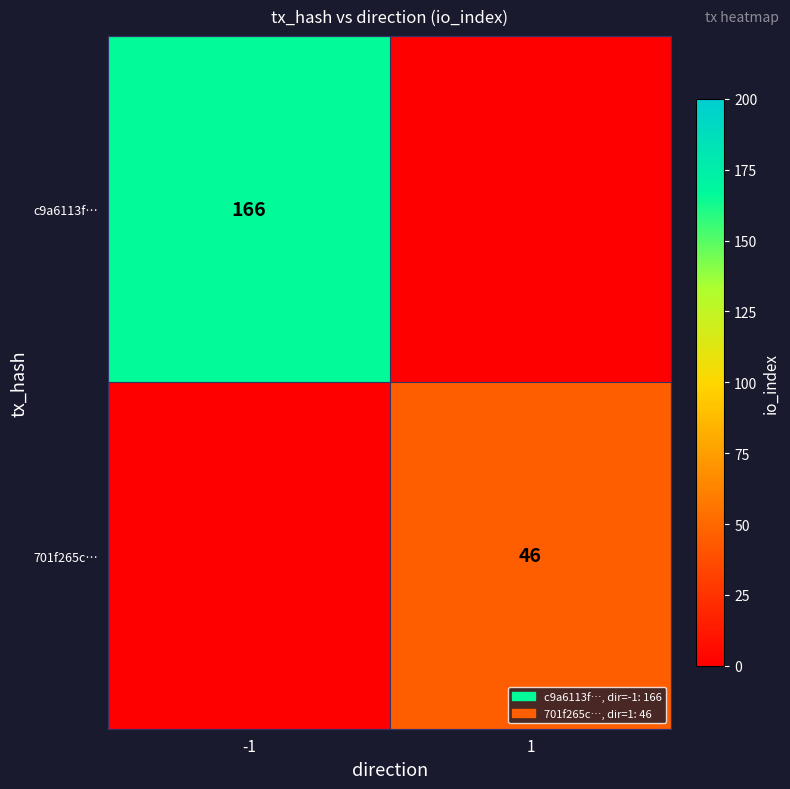

Is it true that c9a6113f… equals 43 at -1?

False